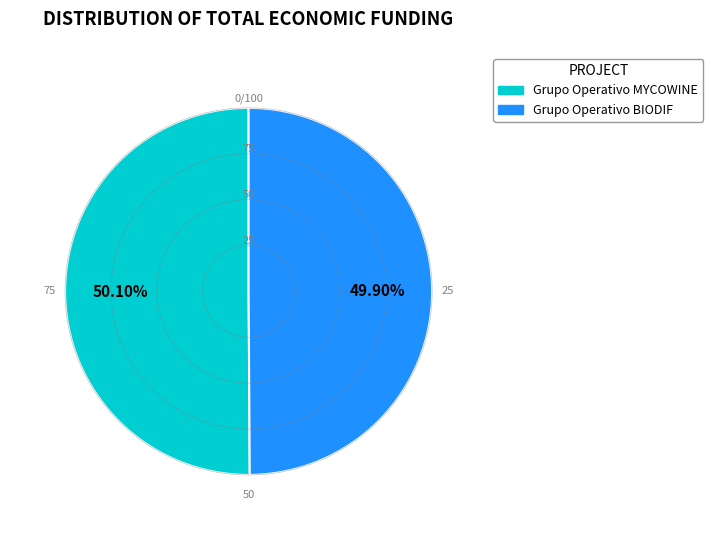

To the nearest percent, what portion does Grupo Operativo BIODIF represent?

50%